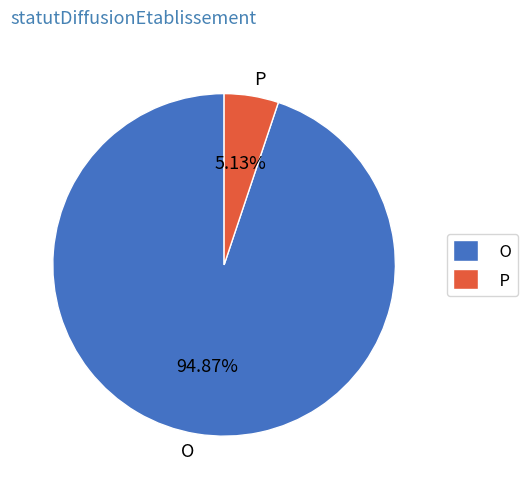

Is it true that O is 80% of the pie?

False